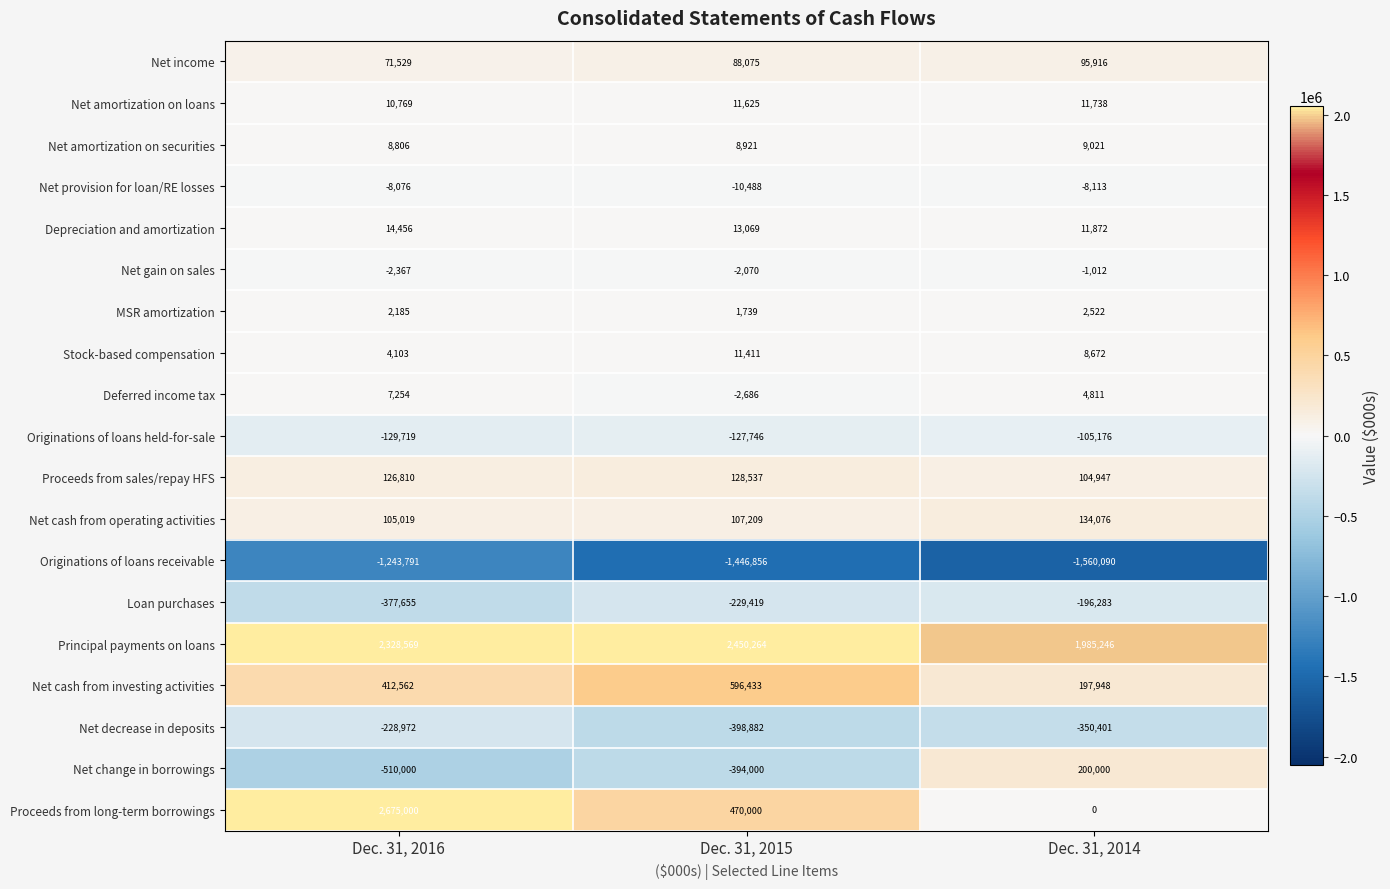

Is it true that Net cash from investing activities equals 120742 at Dec. 31, 2014?

False